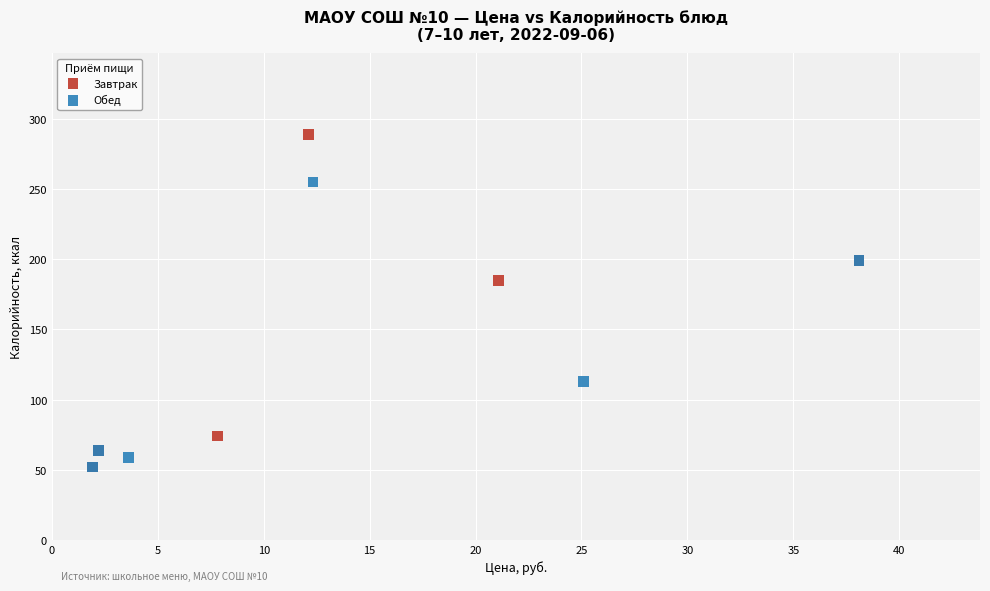

What are all the series names shown in the legend?

Завтрак, Обед